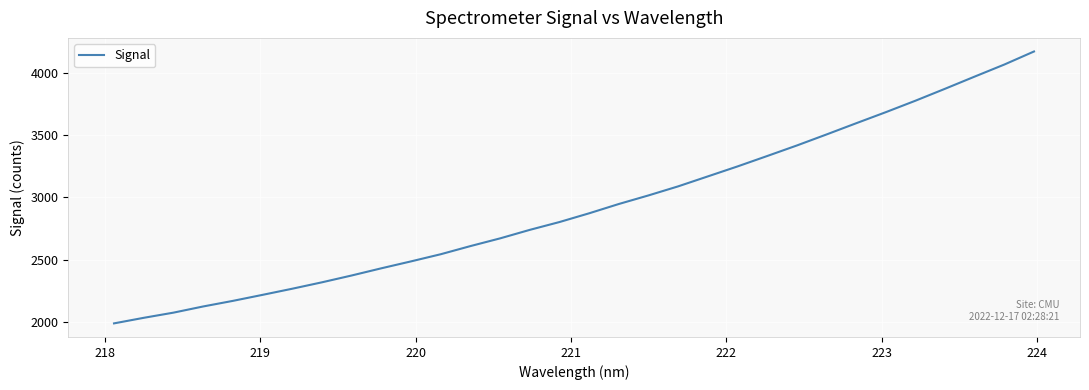

What is the difference between the maximum and minimum values?

2189.5